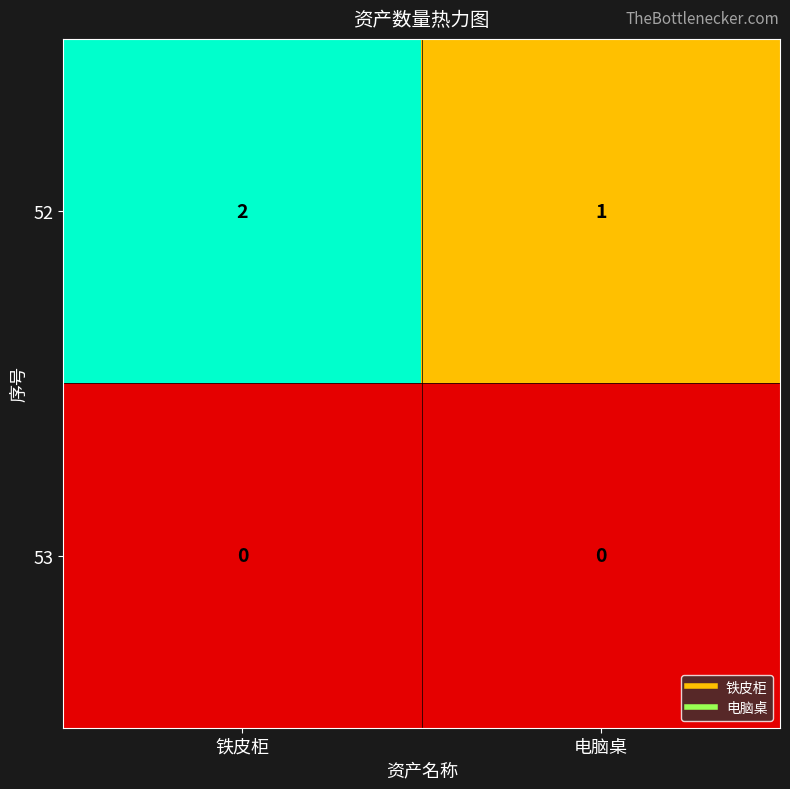

What is the total value across all series at 电脑桌?

1